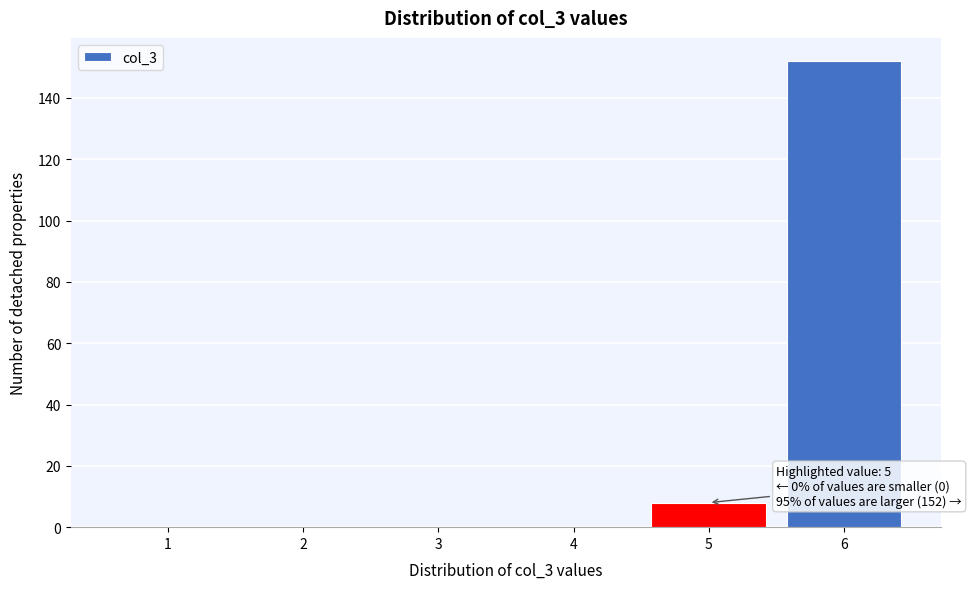

Reading right to left, extract all data points from this chart.

6=152	5=8	4=0	3=0	2=0	1=0